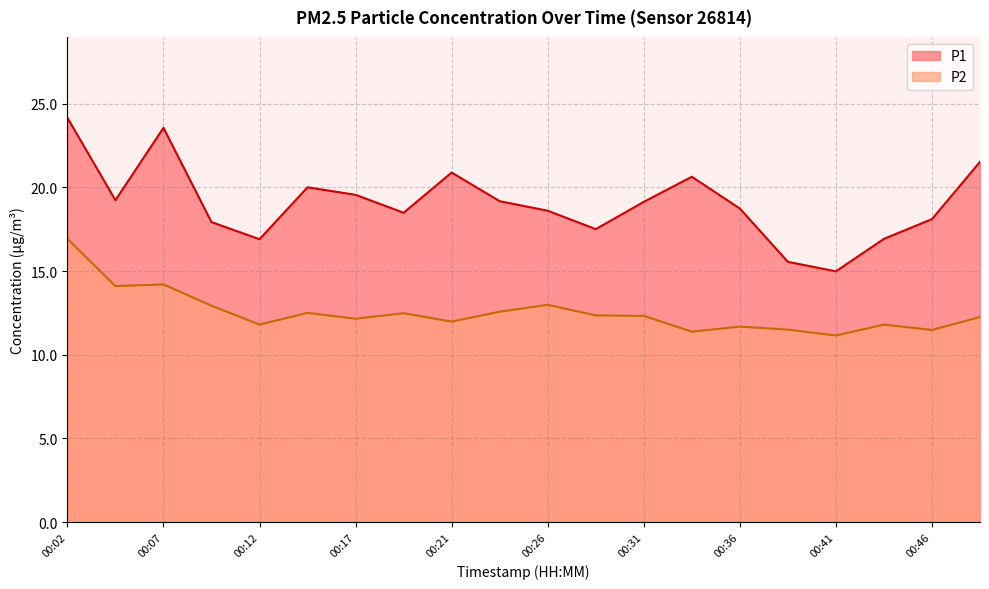

Reading left to right, extract all data points from this chart.

P1: 24.1	19.2	23.6	17.9	16.9	20.0	19.6	18.5	20.9	19.2	18.6	17.5	19.1	20.6	18.7	15.6	15.0	16.9	18.1	21.5
P2: 16.9	14.1	14.2	12.9	11.8	12.5	12.2	12.5	12.0	12.6	13.0	12.3	12.3	11.4	11.7	11.5	11.2	11.8	11.5	12.2